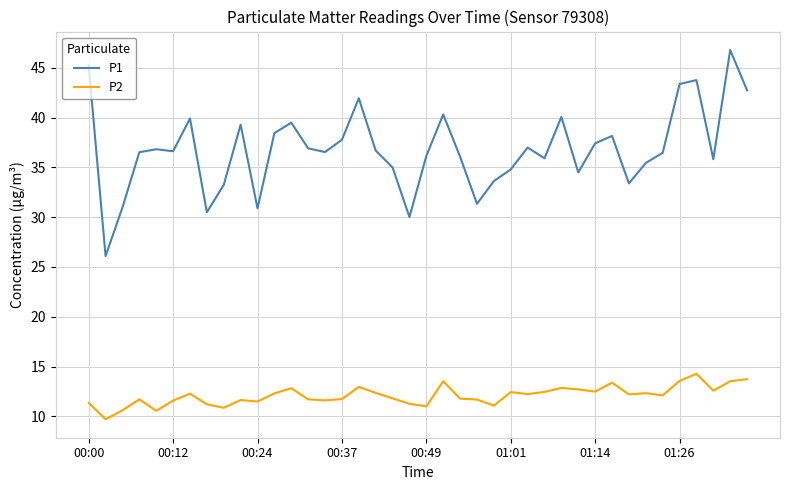

What is the difference between the maximum and minimum values in the P1 series?

20.7